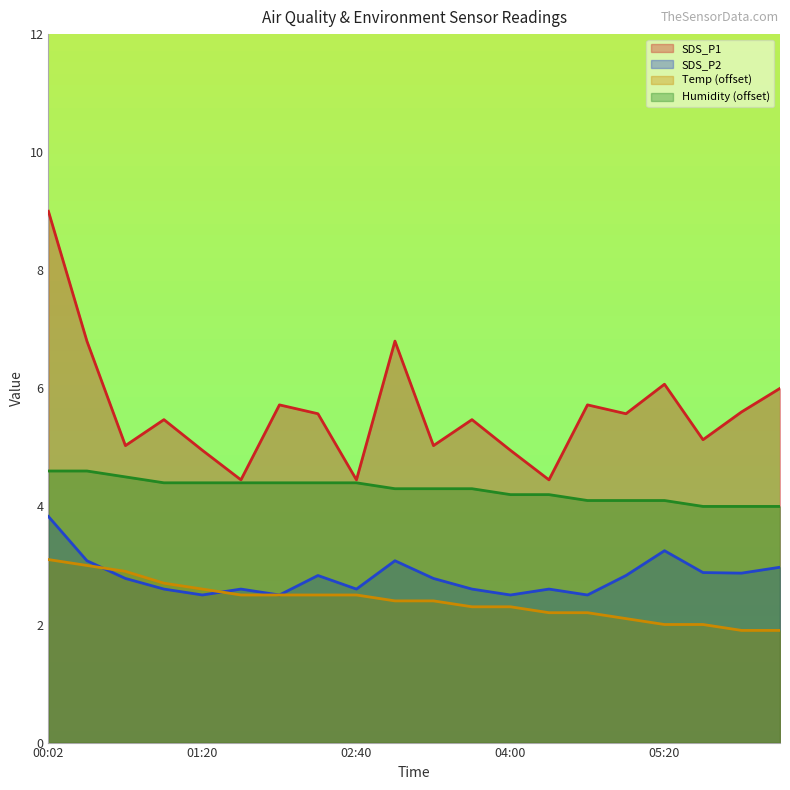

What is the difference between the Temp values at 04:00 and 05:40?

0.3